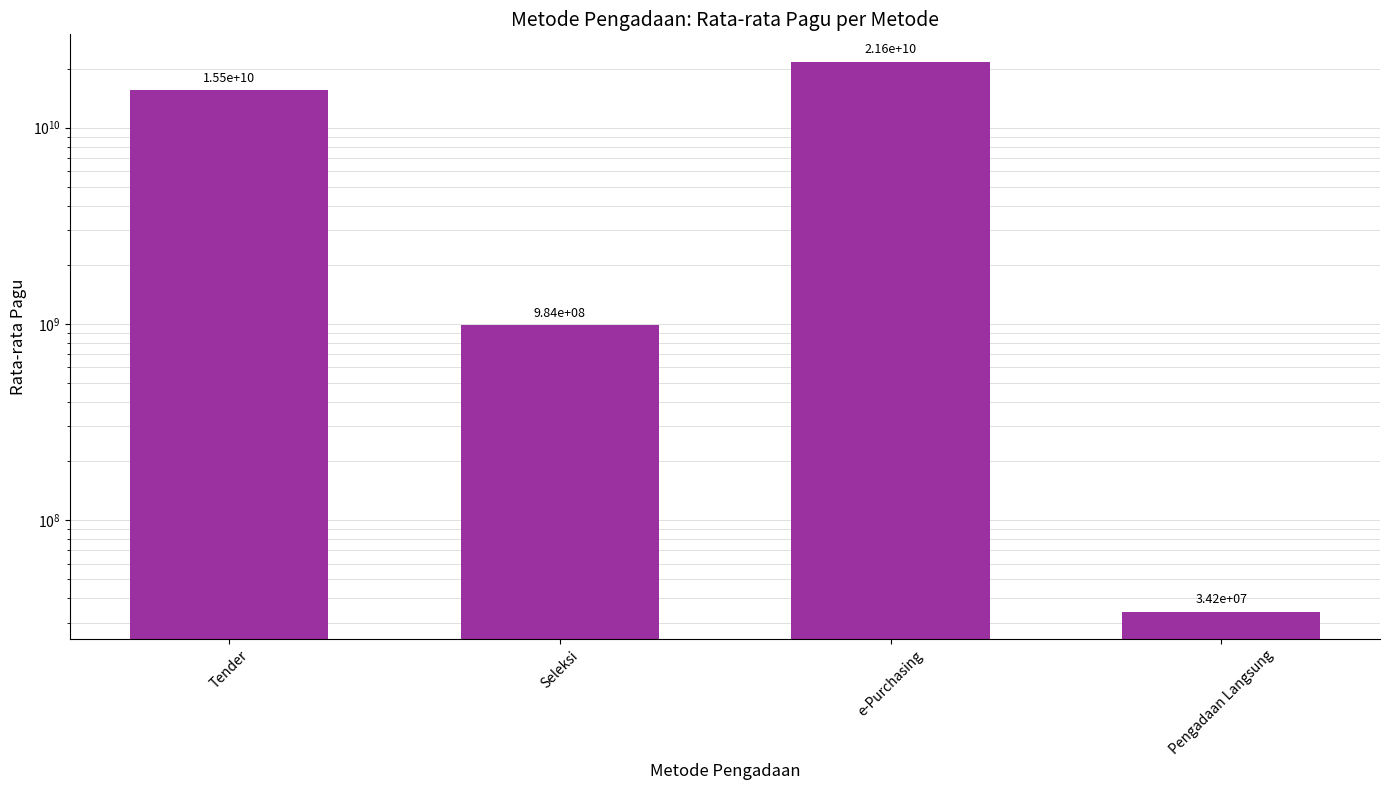

List the labels in order of value, smallest first.

Pengadaan Langsung, Seleksi, Tender, e-Purchasing